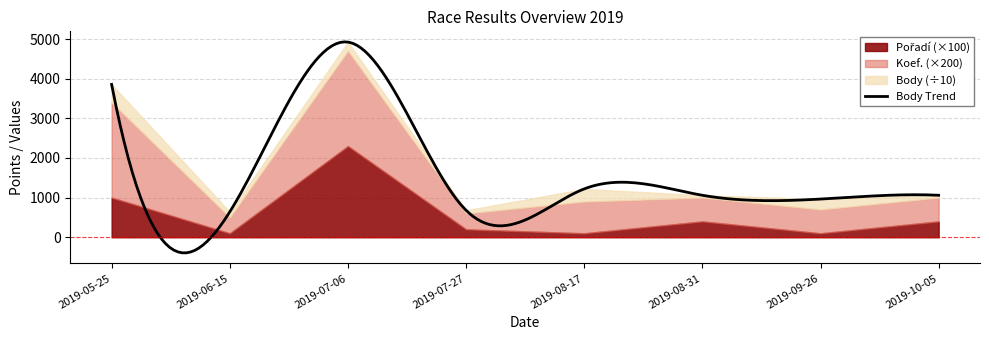

In Pořadí, how many points are higher than both neighbors (excluding endpoints)?

2